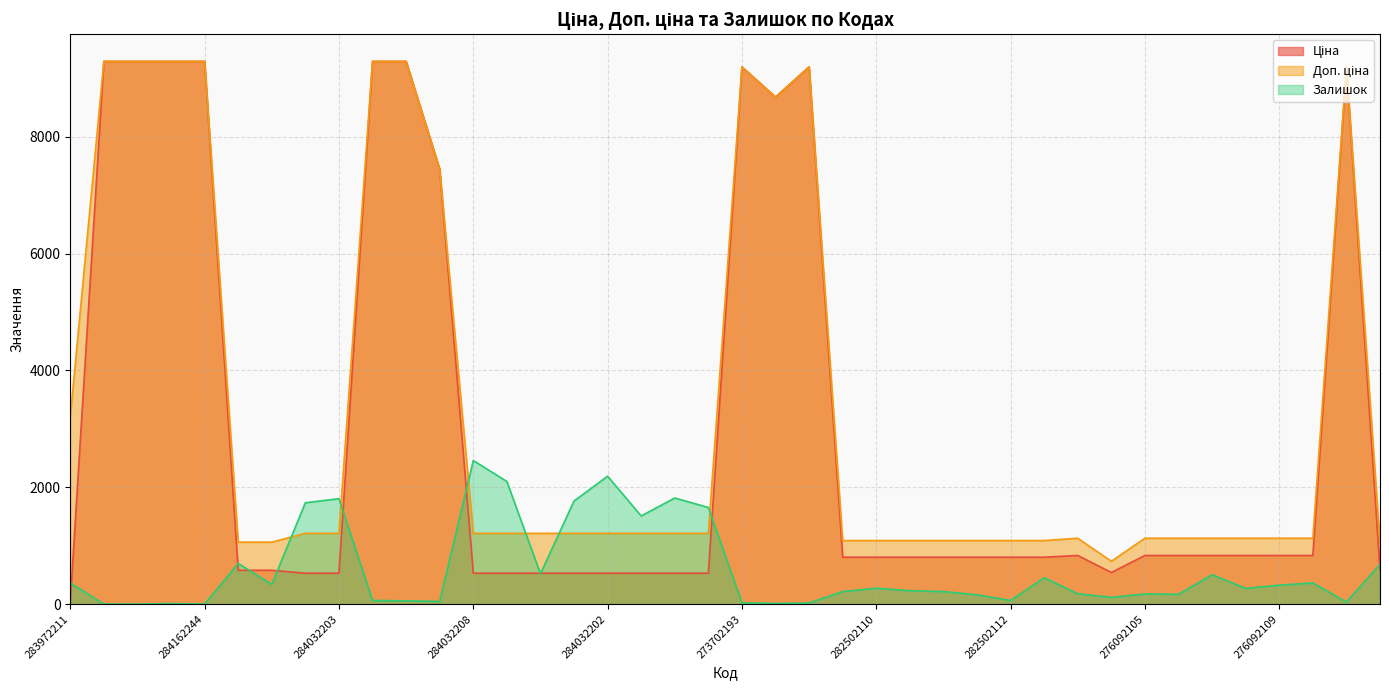

How many data points in Ціна are less than 802?

15